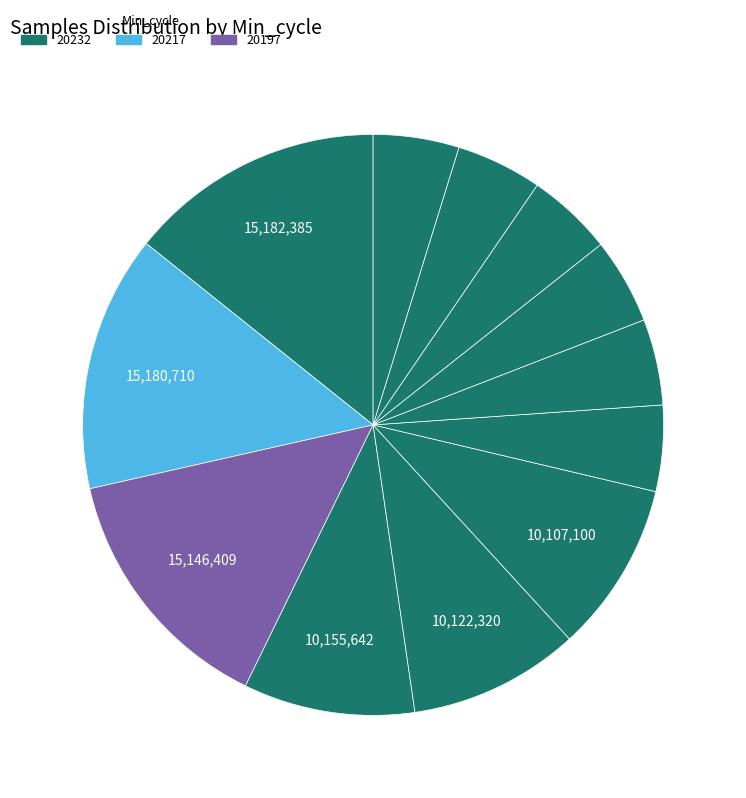

How many slices are in this pie chart?

12